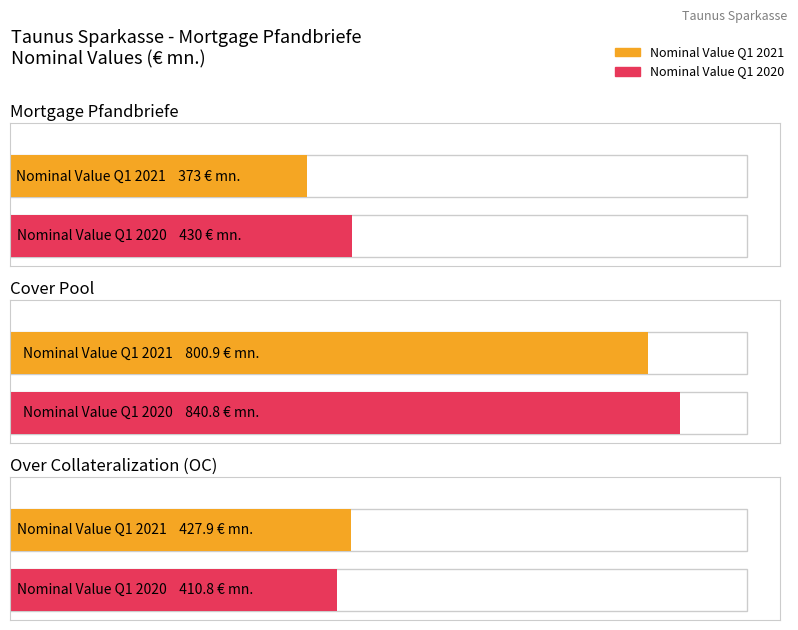

How many categories are shown in the chart?

3